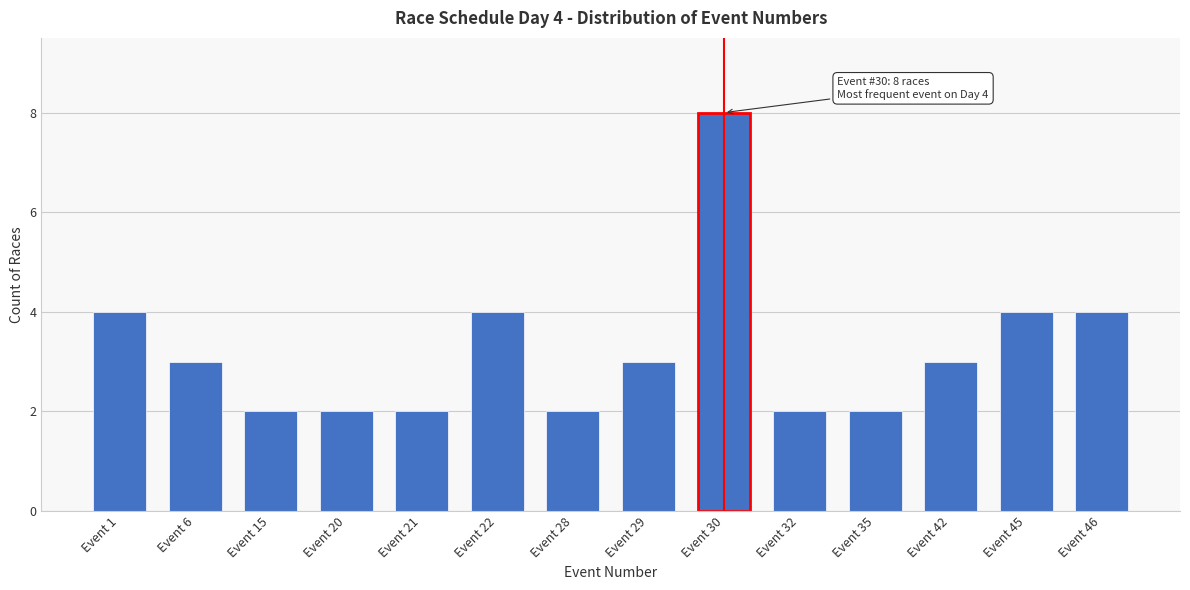

Reading left to right, extract all data points from this chart.

Event 1=4	Event 6=3	Event 15=2	Event 20=2	Event 21=2	Event 22=4	Event 28=2	Event 29=3	Event 30=8	Event 32=2	Event 35=2	Event 42=3	Event 45=4	Event 46=4